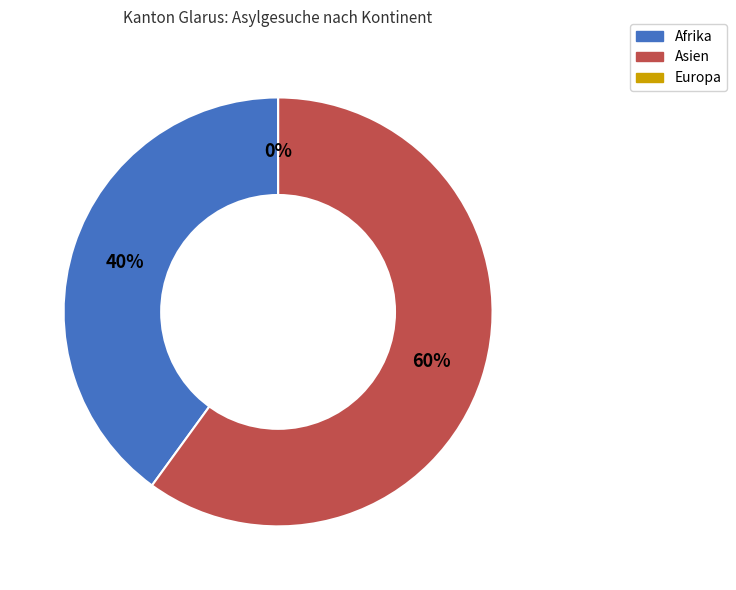

To the nearest percent, what is the difference between the Asien and Europa slice percentages?

60%